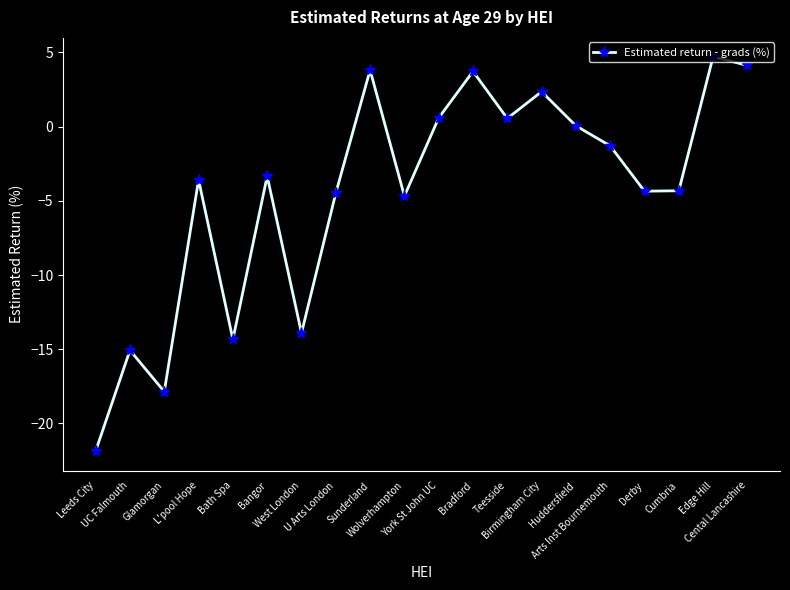

How many interior local valleys (lower than both neighbors) does the data have?

6